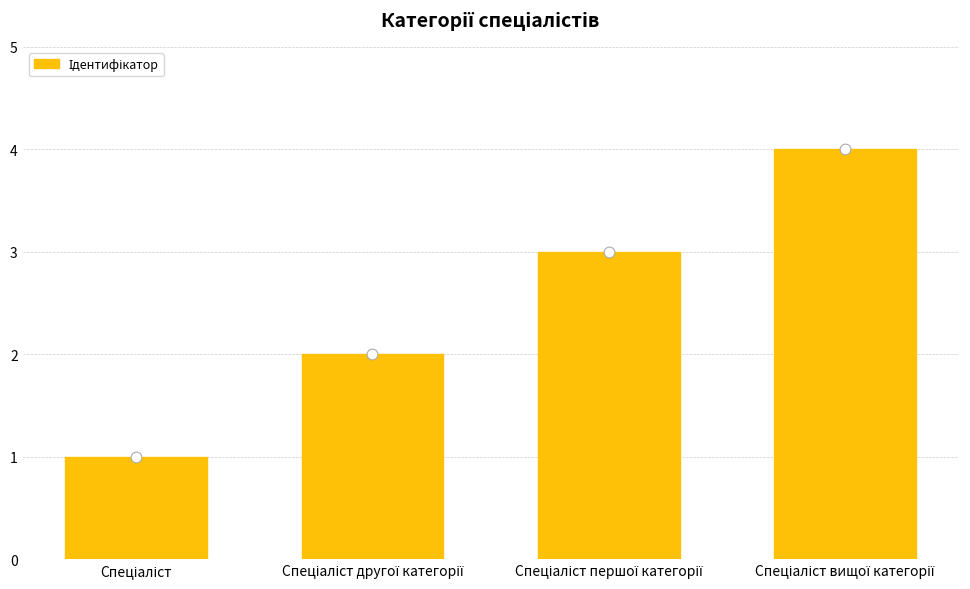

Which has a higher value, Спеціаліст другої категорії or Спеціаліст першої категорії?

Спеціаліст першої категорії